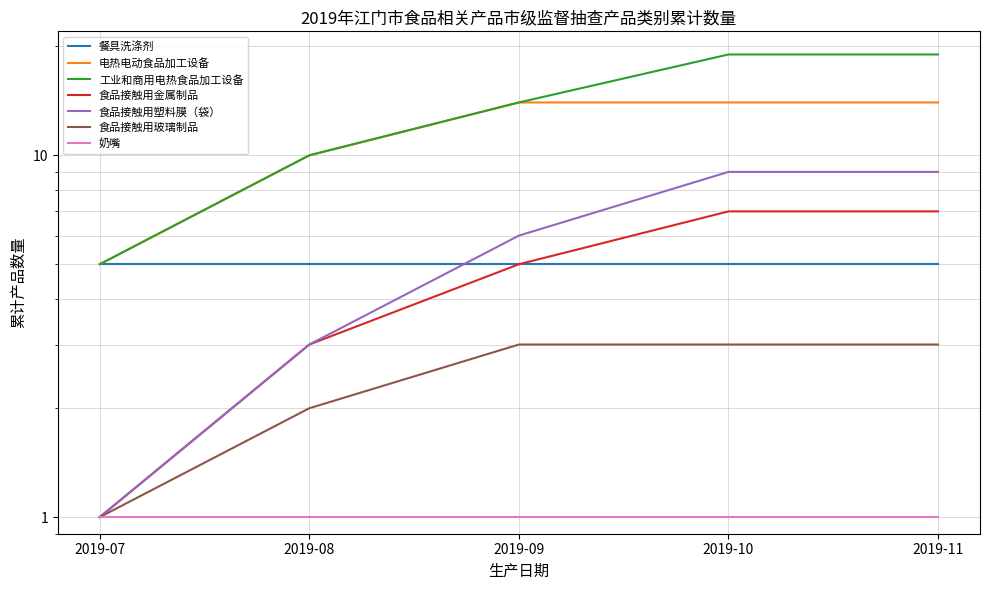

Reading left to right, extract all data points from this chart.

电热电动食品加工设备: 5	10	14	14	14
工业和商用电热食品加工设备: 5	10	14	19	19
食品接触用金属制品: 1	3	5	7	7
食品接触用塑料膜（袋）: 1	3	6	9	9
食品接触用玻璃制品: 1	2	3	3	3